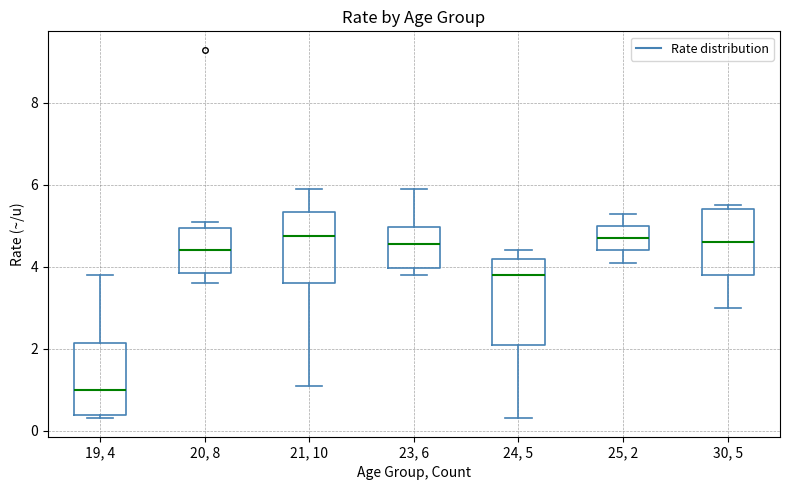

Reading left to right, transcribe this box plot: for each box, give where its median line is, the range the box spans, and where its two whiskers end, as read against the y-axis. The values are not printed on the chart, so give them approximately, as read against the axis.

19, 4: median 1.0, box 0.4 to 2.2, whiskers 0.4 (just below the box's lower edge) to 3.8
20, 8: median 4.4, box 3.8 to 5.0, whiskers 3.6 to 5.2
21, 10: median 4.8, box 3.6 to 5.4, whiskers 1.2 to 6.0
23, 6: median 4.6, box 4.0 to 5.0, whiskers 3.8 to 6.0
24, 5: median 3.8, box 2.2 to 4.2, whiskers 0.4 to 4.4
25, 2: median 4.8, box 4.4 to 5.0, whiskers 4.2 to 5.4
30, 5: median 4.6, box 3.8 to 5.4, whiskers 3.0 to 5.6